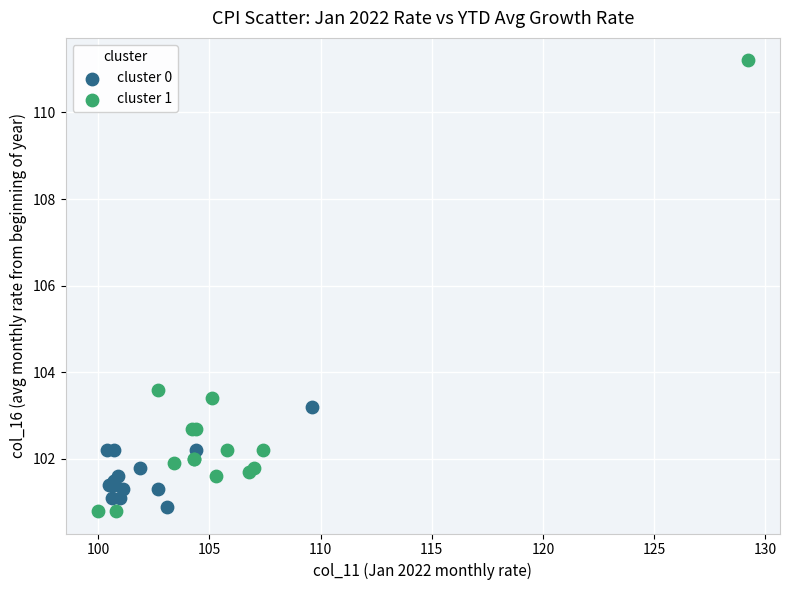

Which series contains the highest Y value?

cluster 1